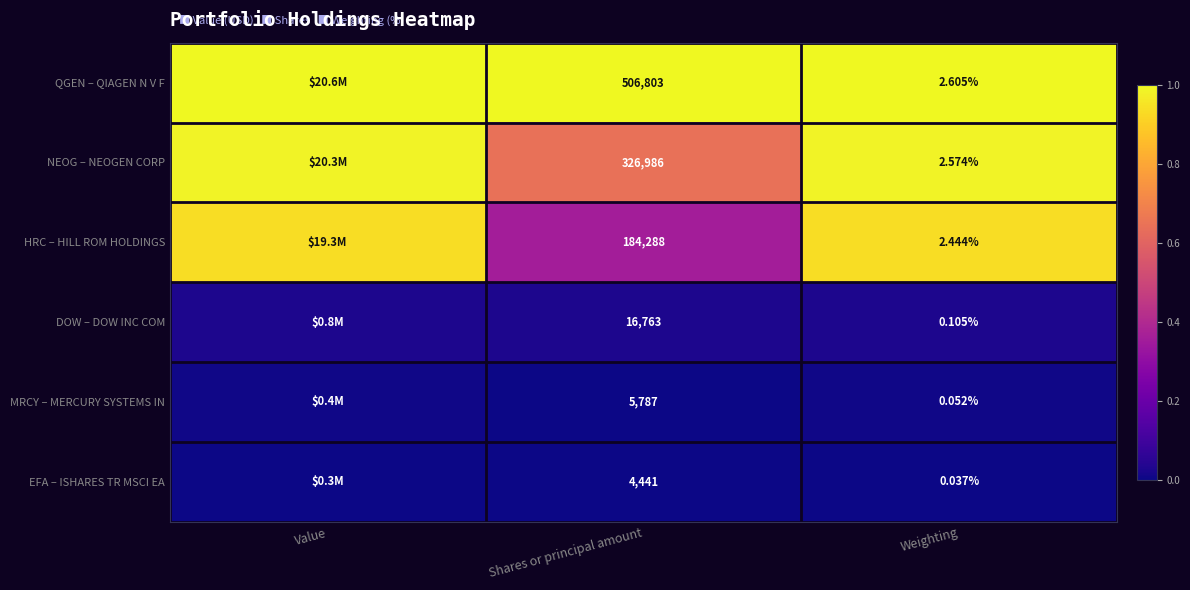

At which label does QGEN – QIAGEN N V F reach its minimum?

Value